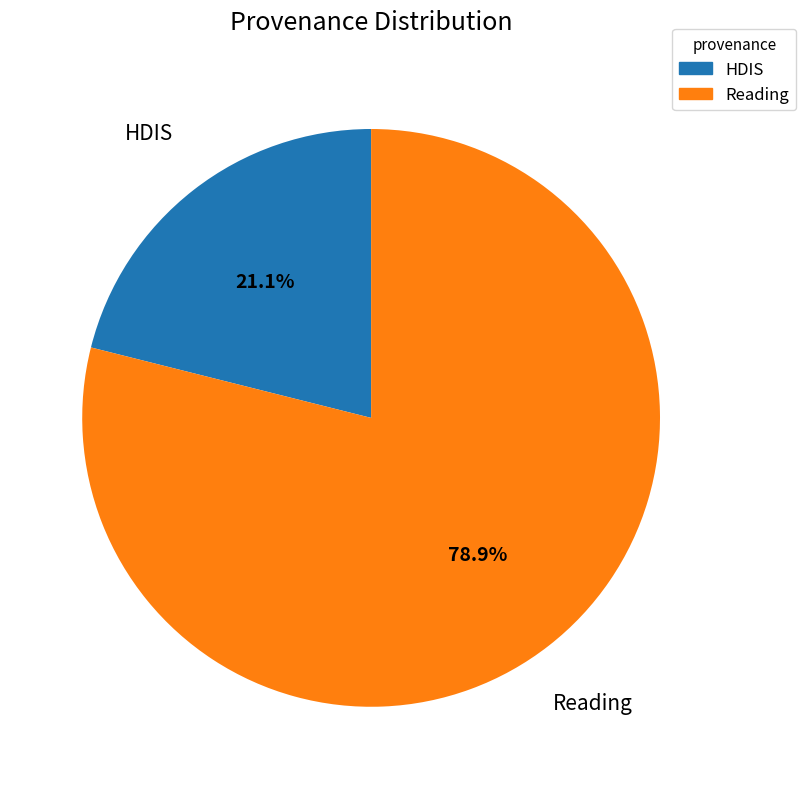

Is there any slice that represents more than half of the pie?

Yes